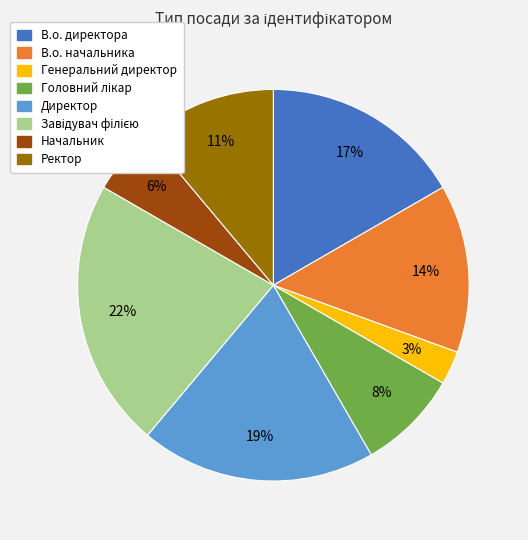

The В.о. начальника slice represents 6% of the pie. True or false?

False